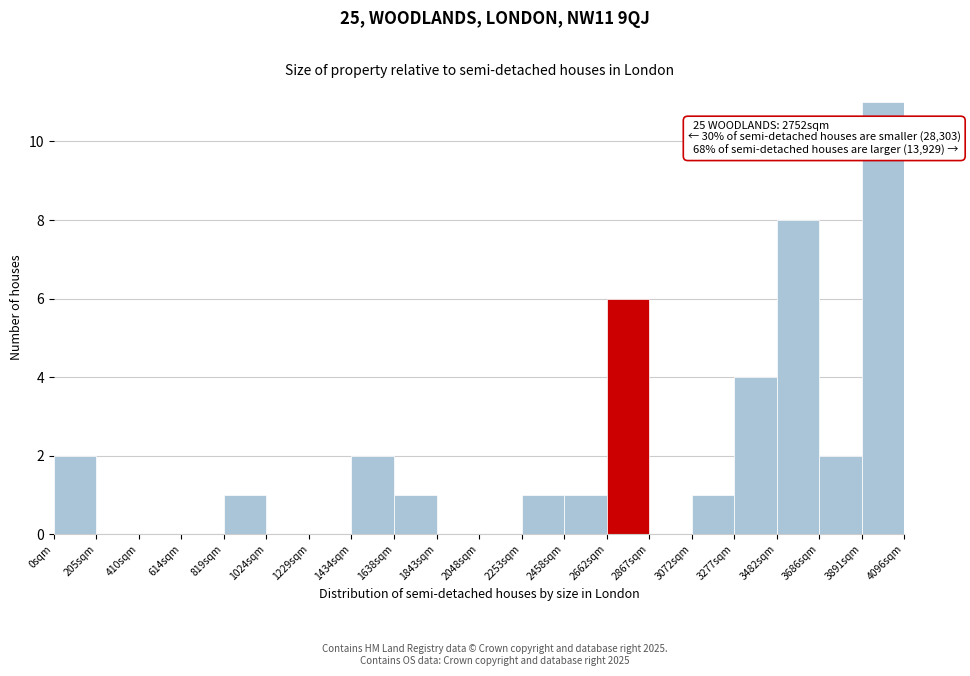

Over which range of the x-axis is the bar tallest?

3900 to 4100